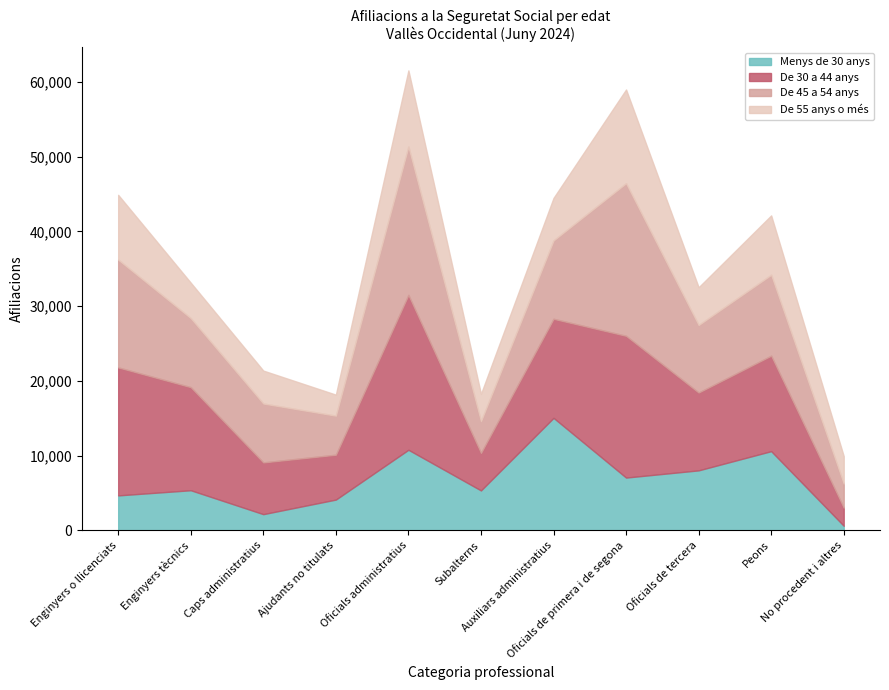

Count the number of categories in the chart.

11